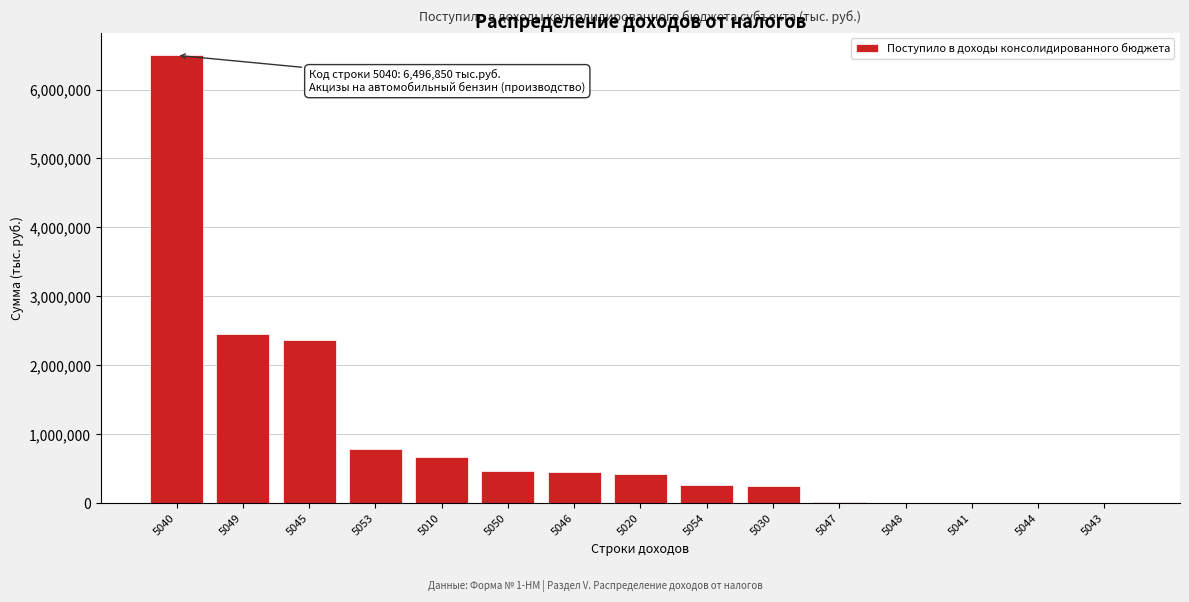

Approximately how many times larger is the value at 5050 compared to 5054?

1.8